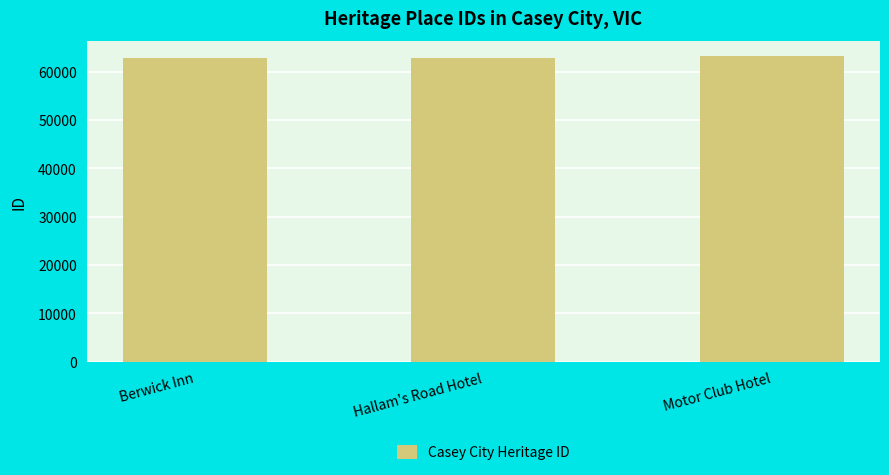

What is the difference between the values at Berwick Inn and Motor Club Hotel?

305